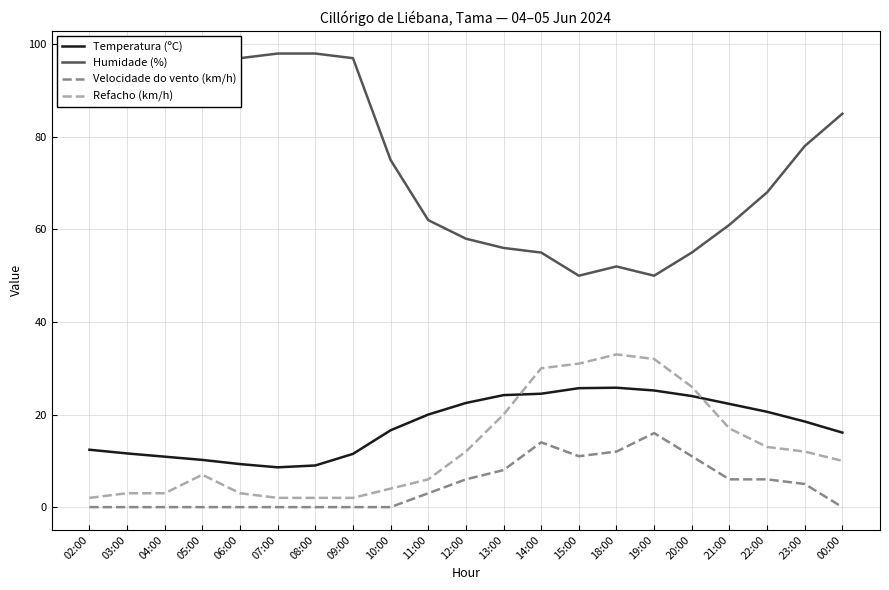

True or false: Humidade (%) and Refacho (km/h) cross at least once.

False